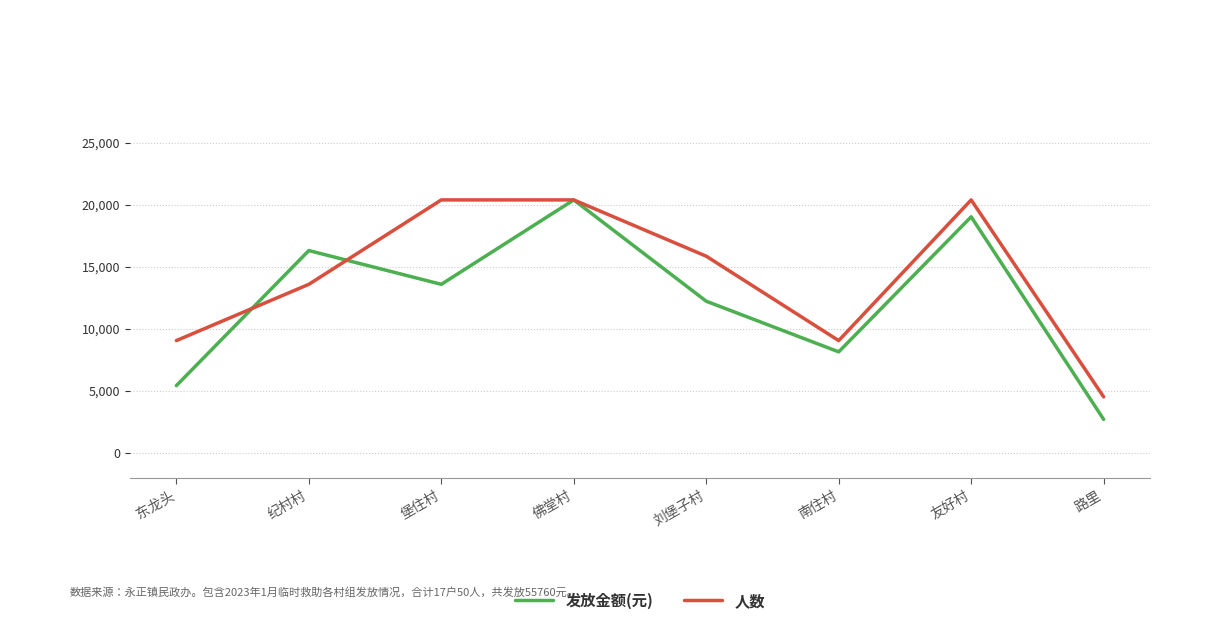

The value of 人数 at 纪村村 is 13600.0. True or false?

True